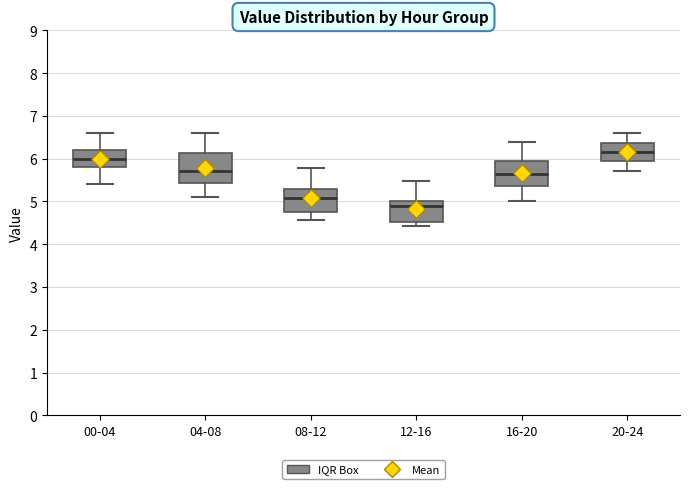

Reading left to right, transcribe this box plot: for each box, give where its median line is, the range the box spans, and where its two whiskers end, as read against the y-axis. The values are not printed on the chart, so give them approximately, as read against the axis.

00-04: median 6.0, box 5.8 to 6.2, whiskers 5.4 to 6.6
04-08: median 5.7, box 5.4 to 6.1, whiskers 5.1 to 6.6
08-12: median 5.1, box 4.7 to 5.3, whiskers 4.6 to 5.8
12-16: median 4.9, box 4.5 to 5.0, whiskers 4.4 to 5.5
16-20: median 5.7, box 5.4 to 6.0, whiskers 5.0 to 6.4
20-24: median 6.2, box 6.0 to 6.4, whiskers 5.7 to 6.6